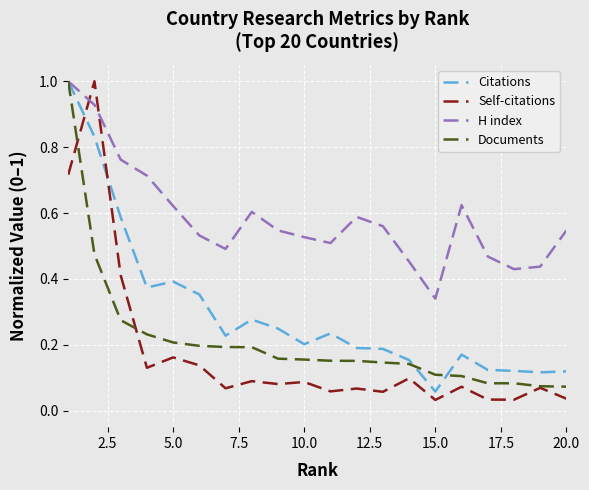

How many lines are shown in the chart?

4